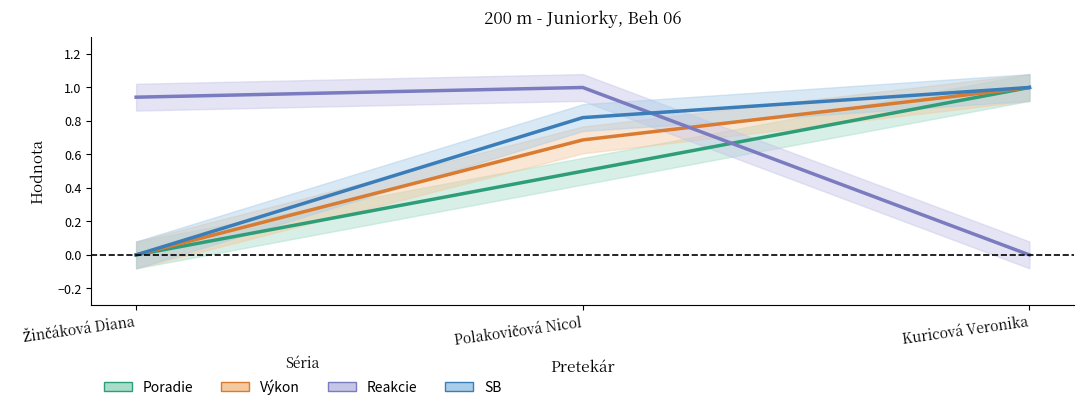

Where is Poradie nearest to the value 0?

Žinčáková Diana